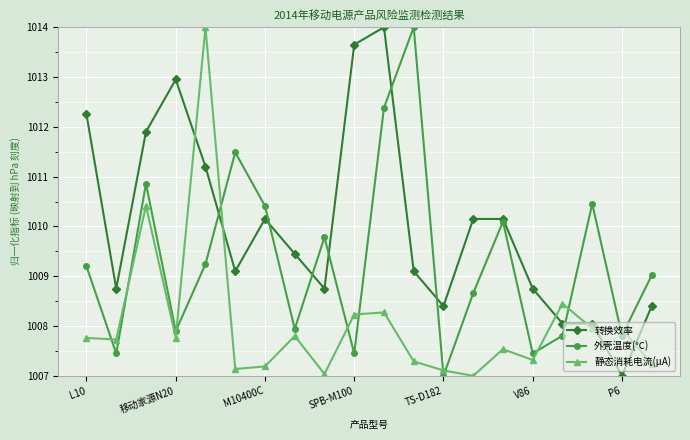

Count the number of categories in the chart.

20